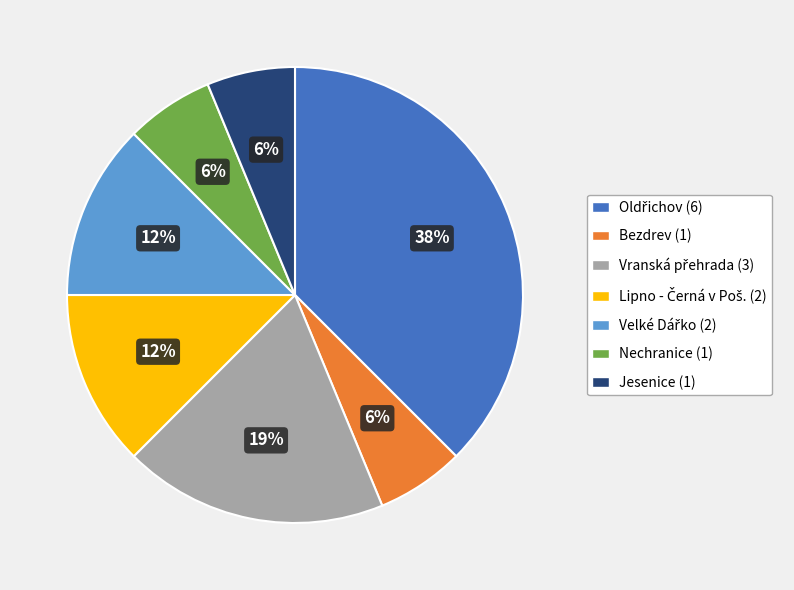

Combined, do Nechranice (1) and Jesenice (1) account for over 50%?

No